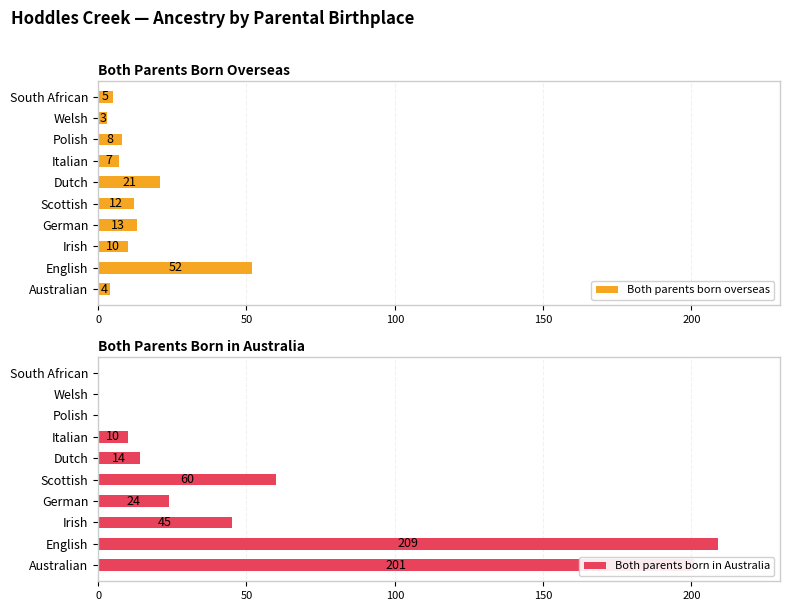

The value of Both parents born overseas at Dutch is 9. True or false?

False